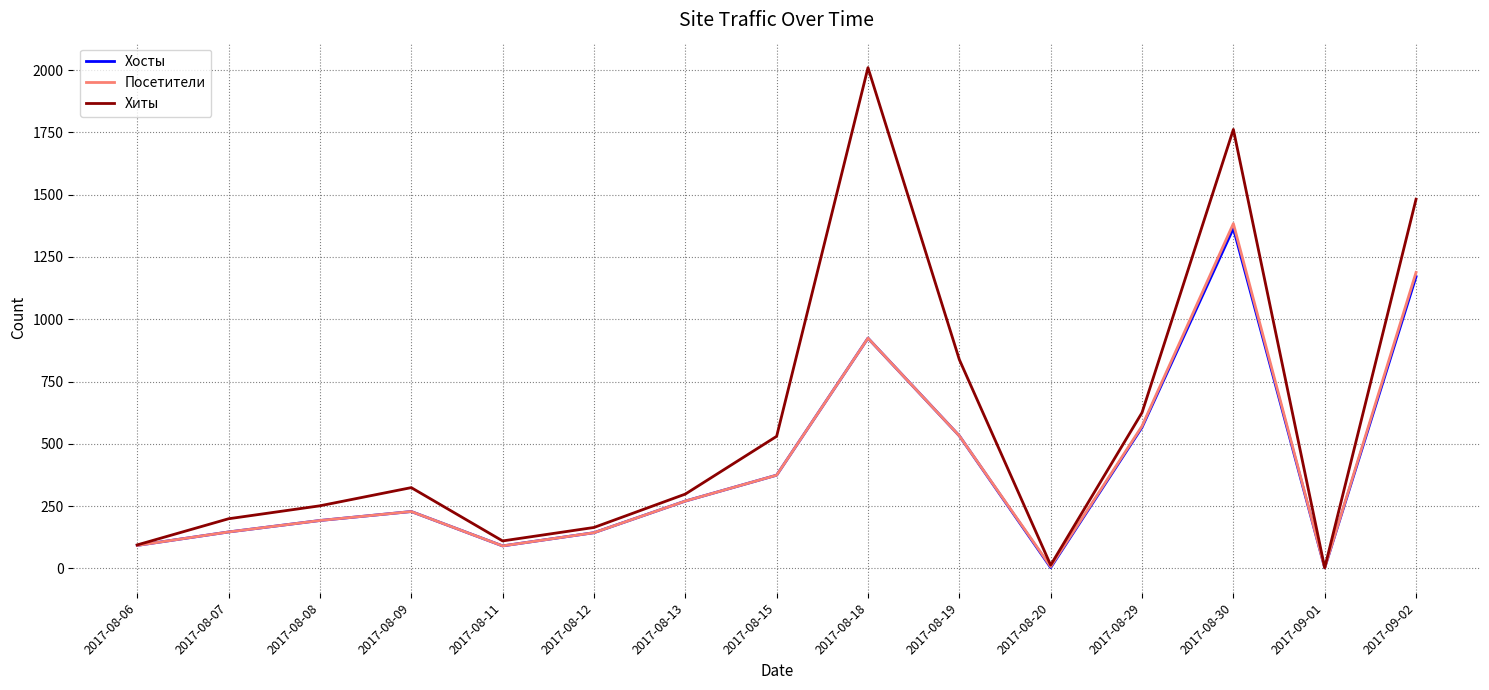

What is the maximum value for Хосты?

1365